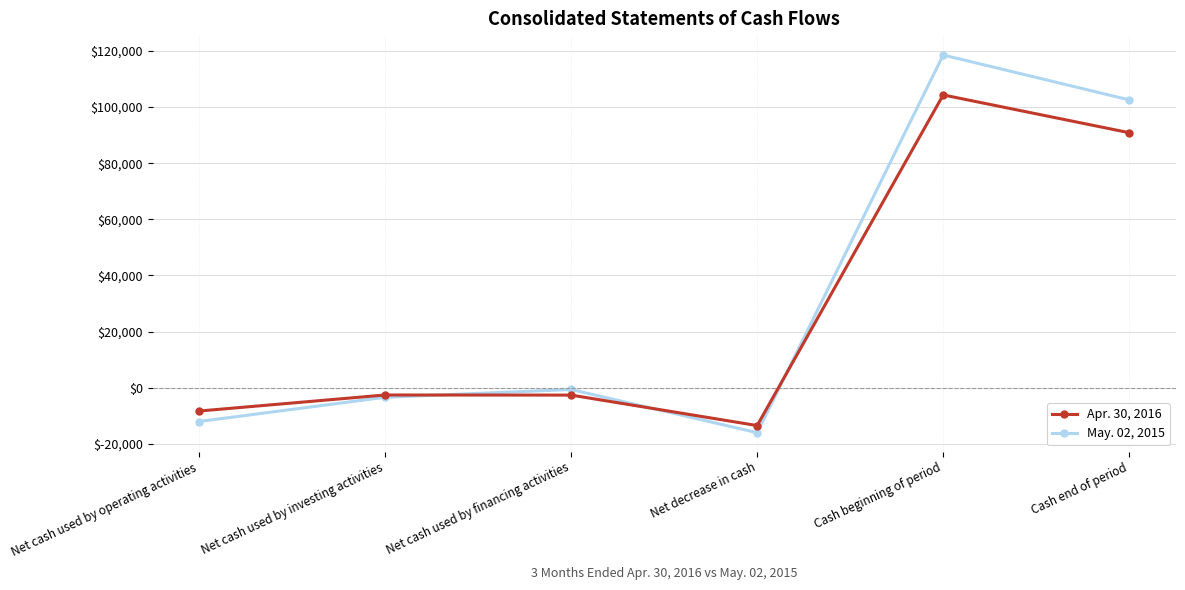

True or false: May. 02, 2015 and Apr. 30, 2016 cross at least once.

True